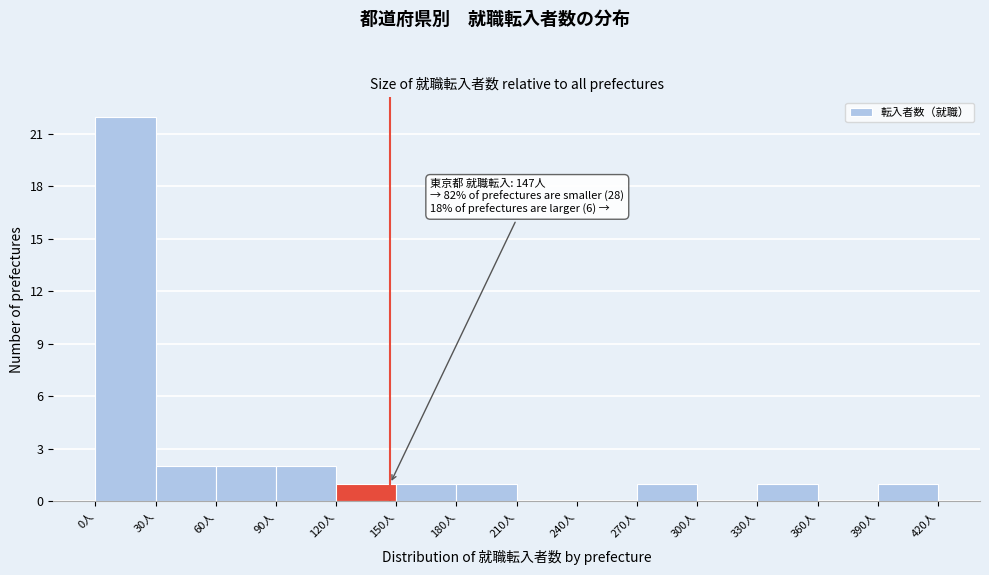

Which range on the x-axis has the tallest bar?

0 to 30